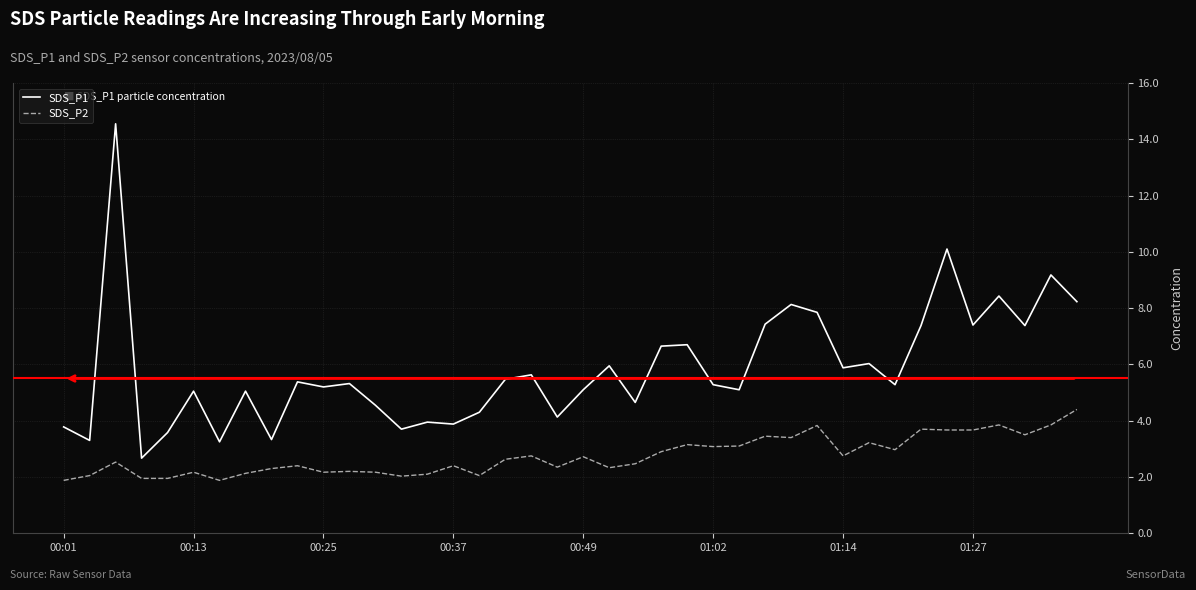

Rank the series by their maximum value, from lowest to highest.

SDS_P2, SDS_P1